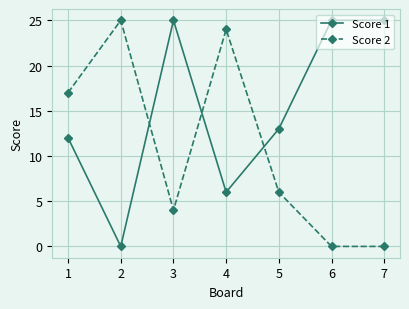

What is the approximate value of Score 1 at 3?

25